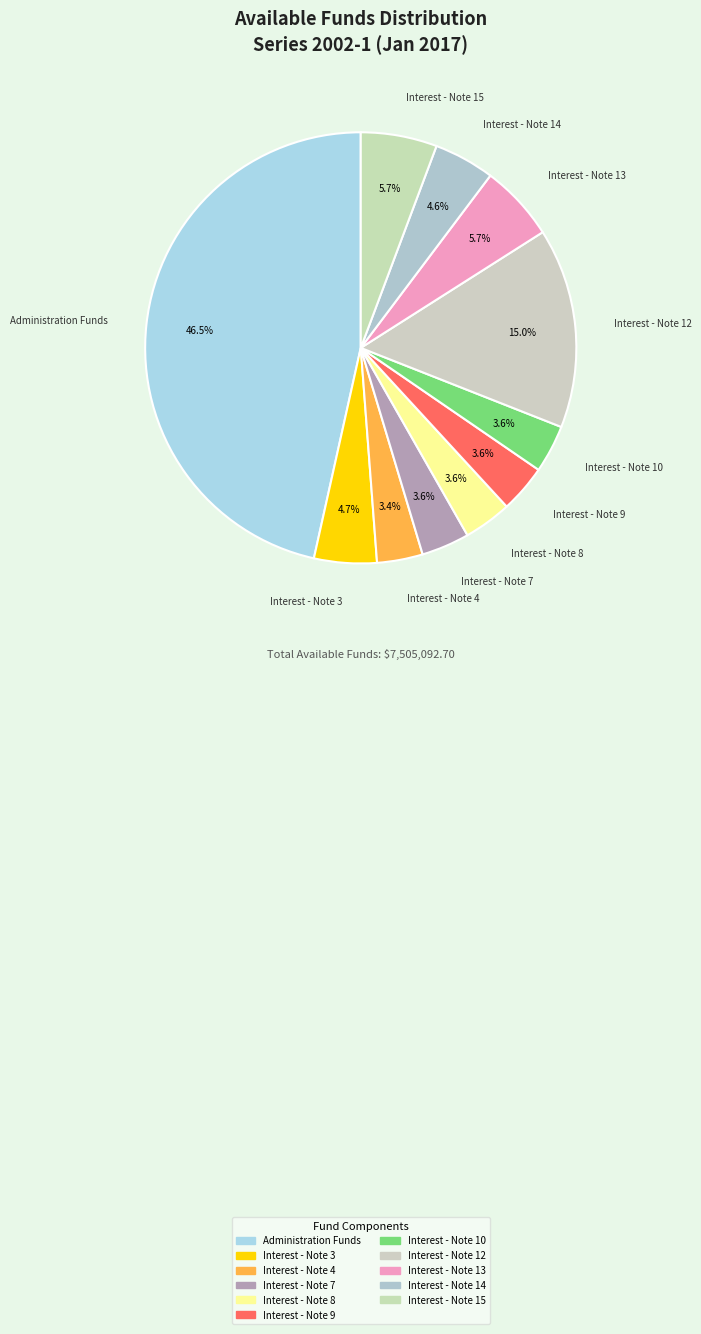

Count the number of slices in the pie.

11